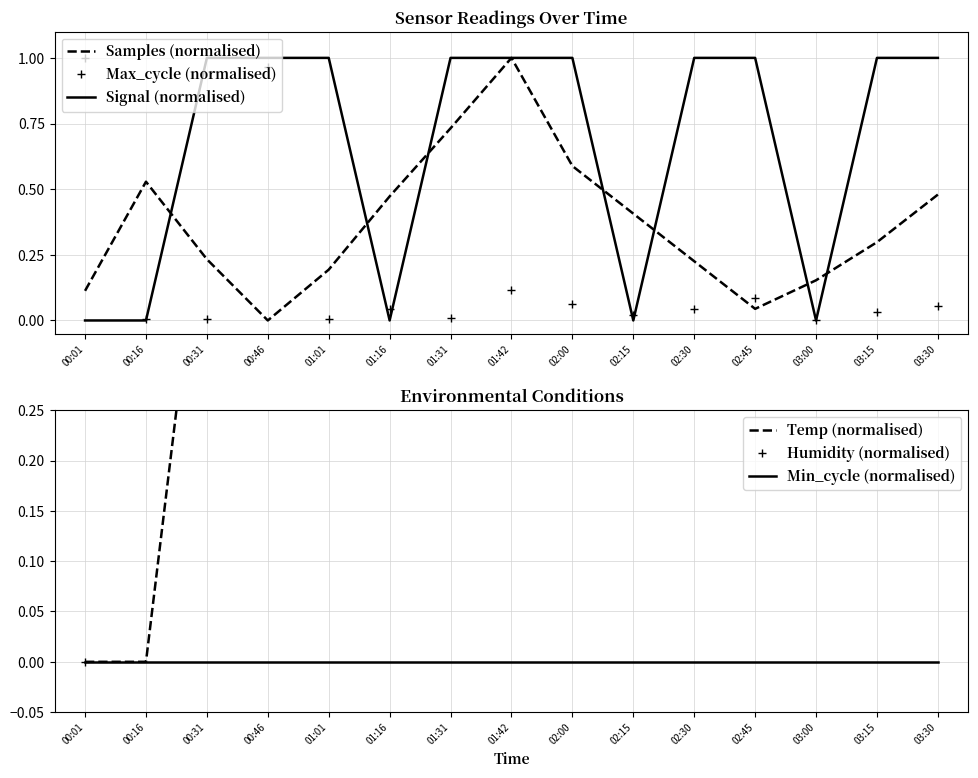

Which category has the highest value in the Signal (normalised) series?

00:31